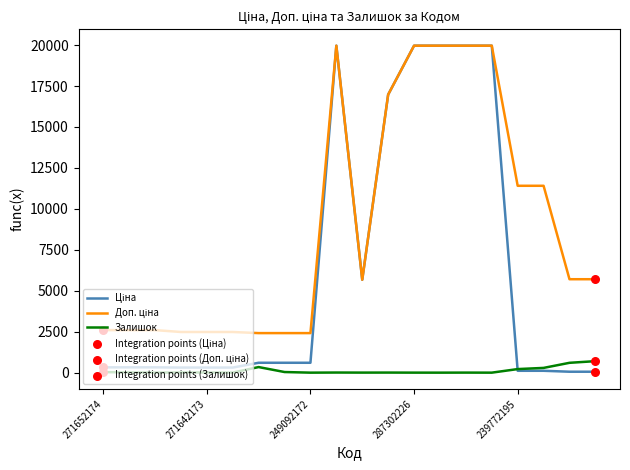

What is the maximum value shown in the chart?

19964.2